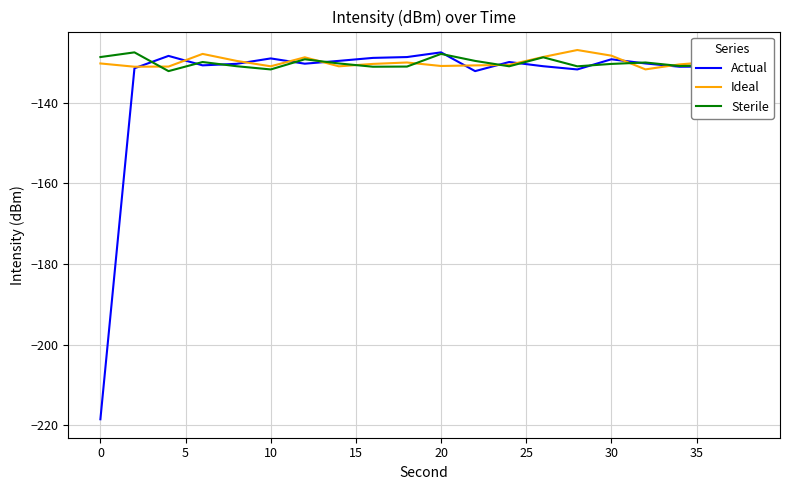

What is the maximum value for Ideal?

-126.9